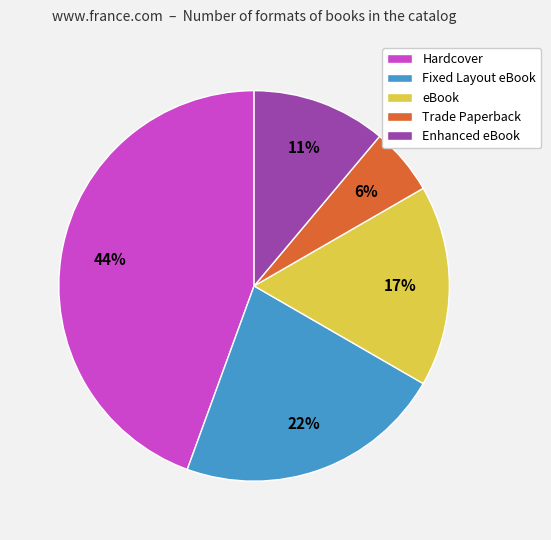

How many segments does this pie chart have?

5